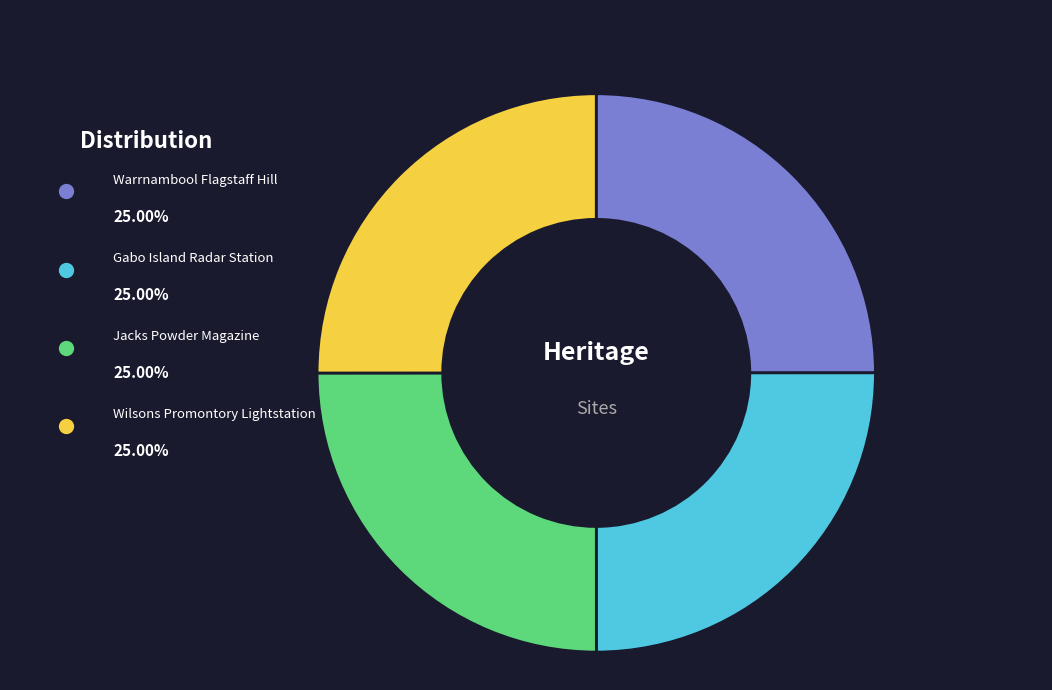

Is there a majority slice in this chart?

No